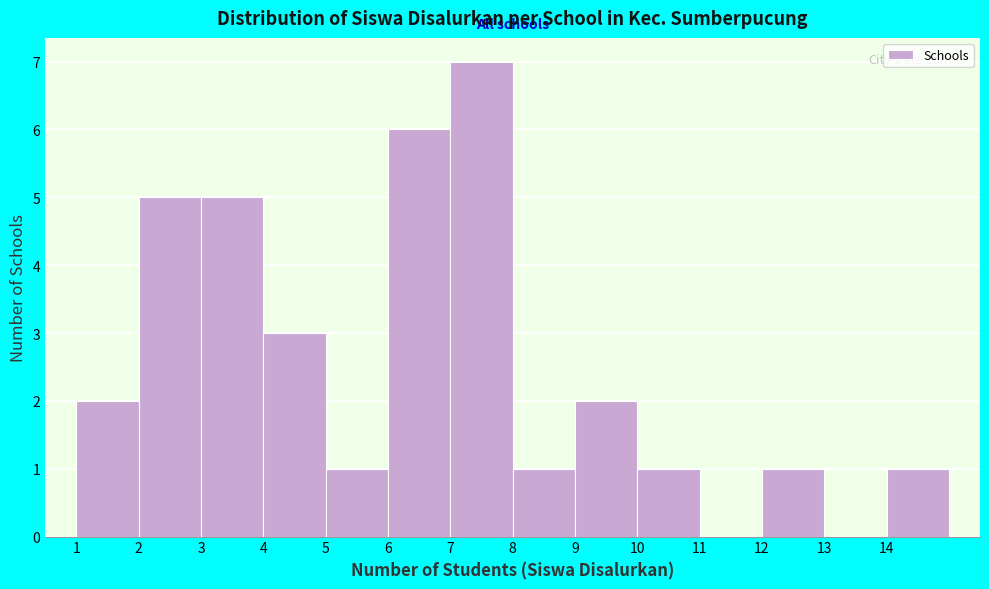

What is the height of the bar covering 10 to 11 on the x-axis? The values are not printed on the chart, so give them approximately, as read against the axis.

1